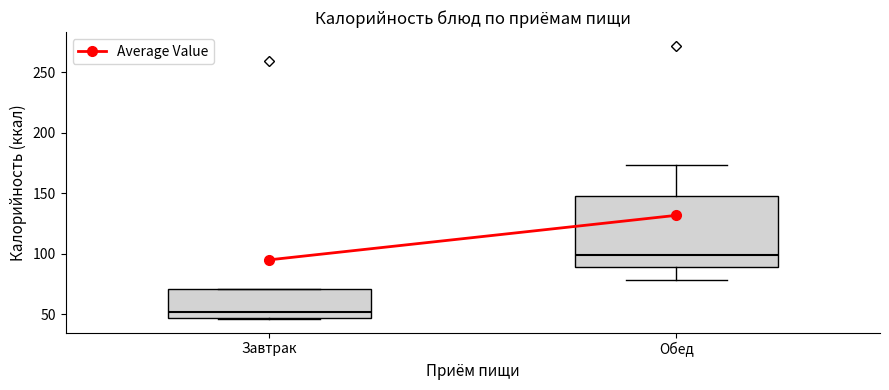

Where does the median line of the box for Обед sit on the y-axis? The values are not printed on the chart, so give them approximately, as read against the axis.

100